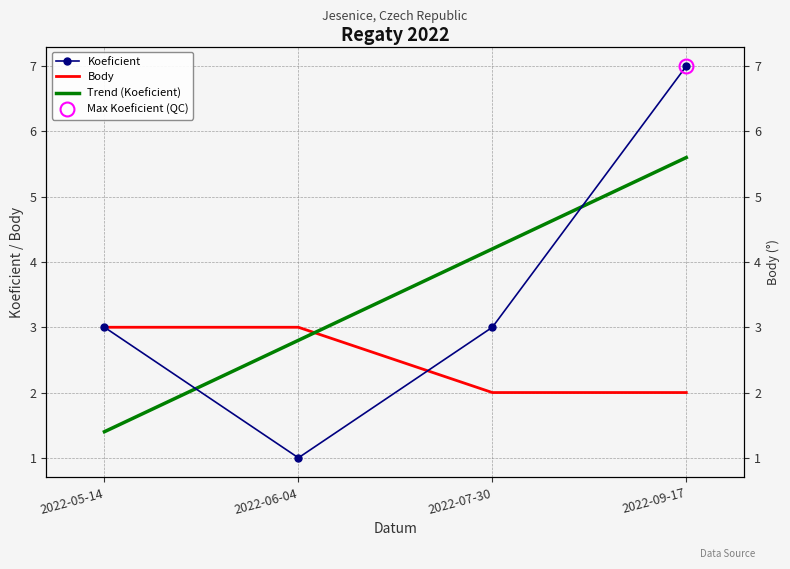

The Trend (Koeficient) series shows 1.4 at 2022-05-14. True or false?

True